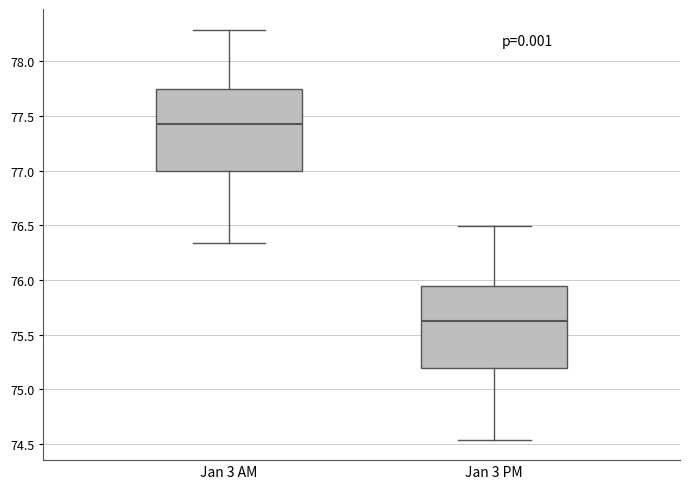

Reading left to right, read every box against the y-axis: the position of its median line, the range the box covers, and the ends of its whiskers. The values are not printed on the chart, so give them approximately, as read against the axis.

Jan 3 AM: median 77.45, box 77.00 to 77.75, whiskers 76.35 to 78.30
Jan 3 PM: median 75.65, box 75.20 to 75.95, whiskers 74.55 to 76.50